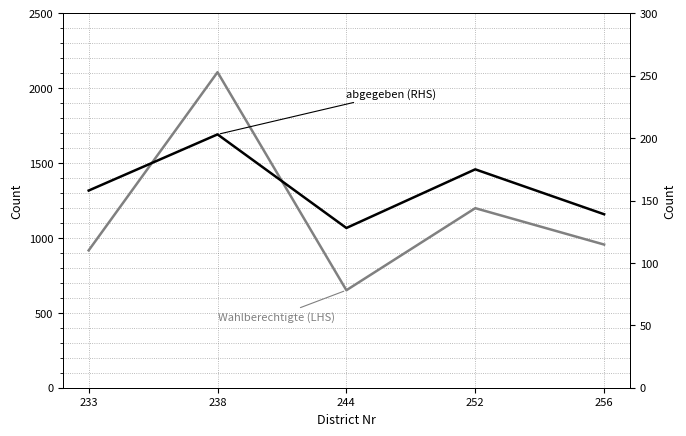

What is the sum of all abgegeben (RHS) values?

803